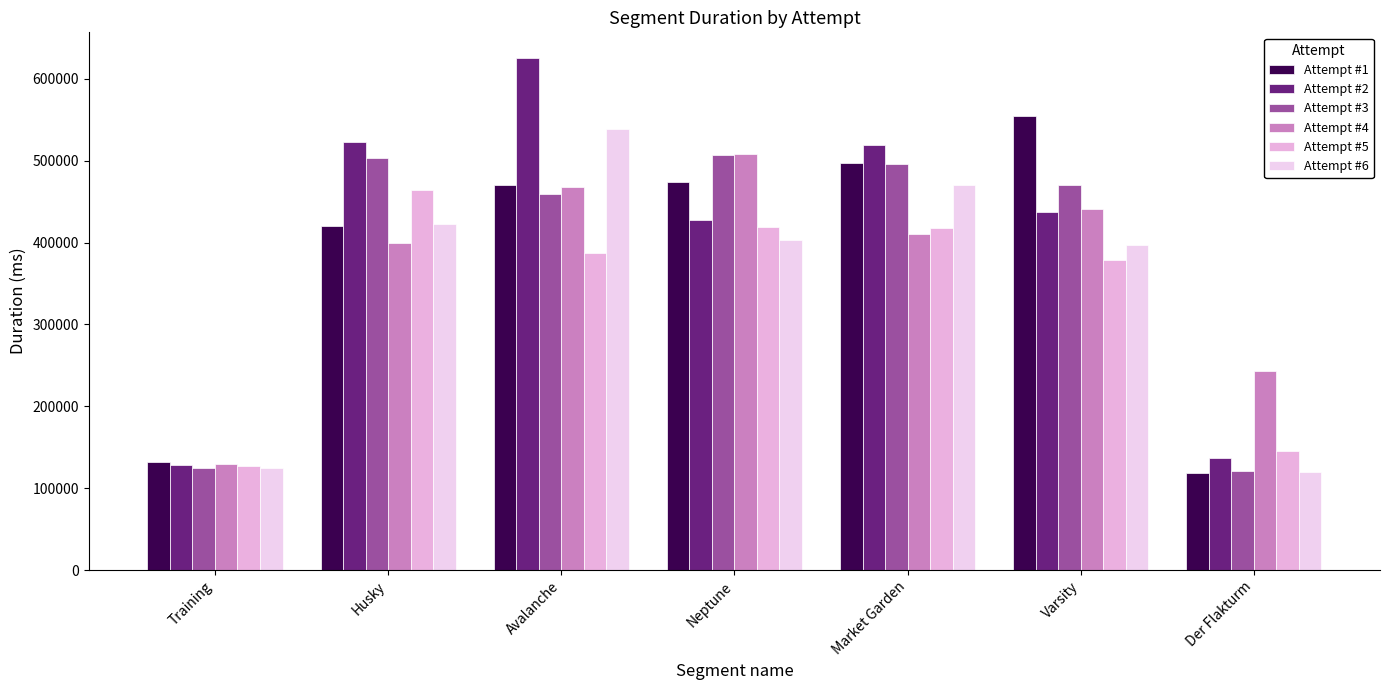

Where is Attempt #6 nearest to the value 329111?

Varsity